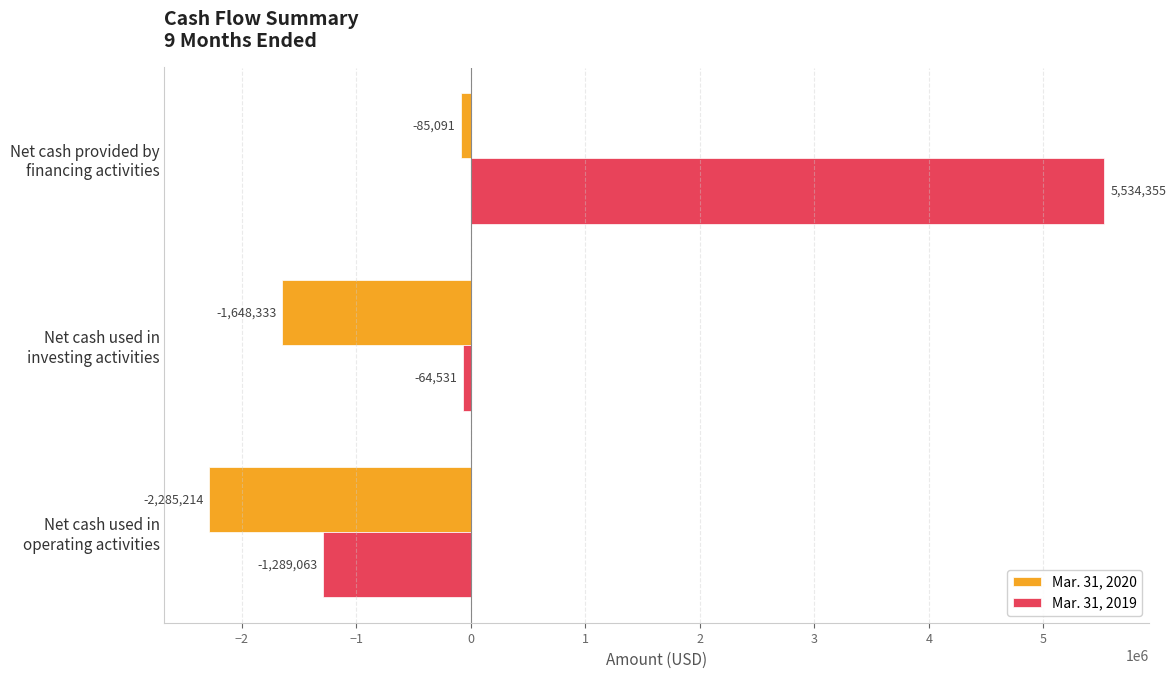

List the series in order of their peak value, lowest first.

Mar. 31, 2020, Mar. 31, 2019